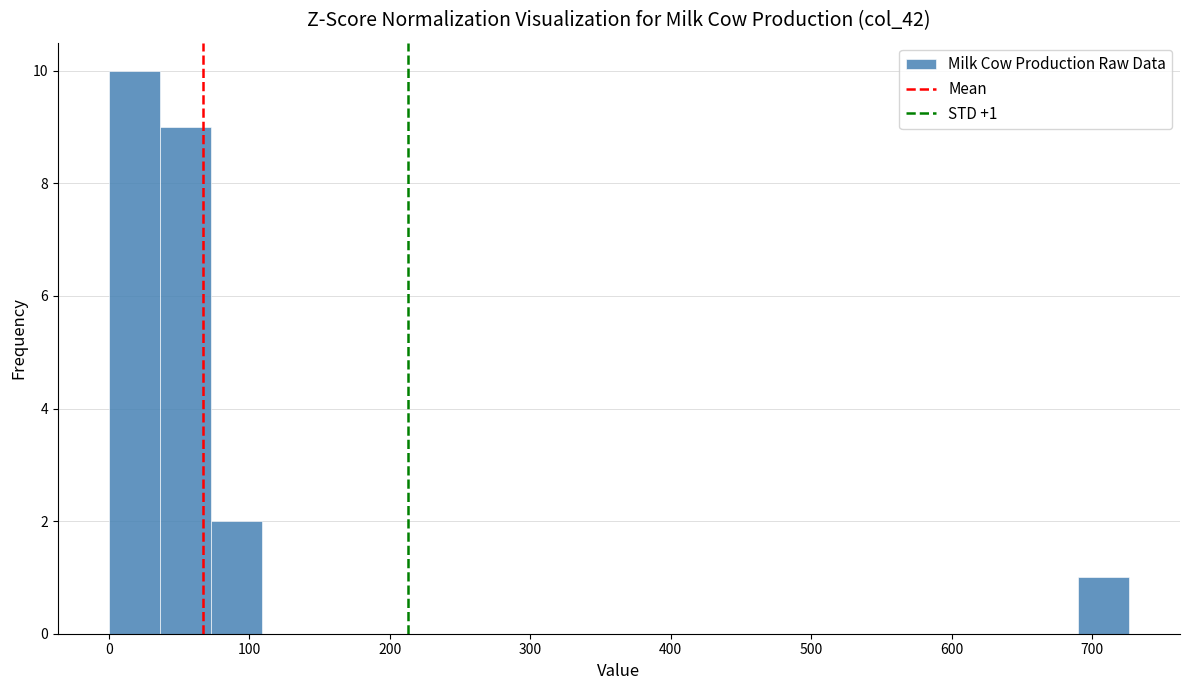

Read against the x-axis, roughly where is the centre of the tallest bar?

20